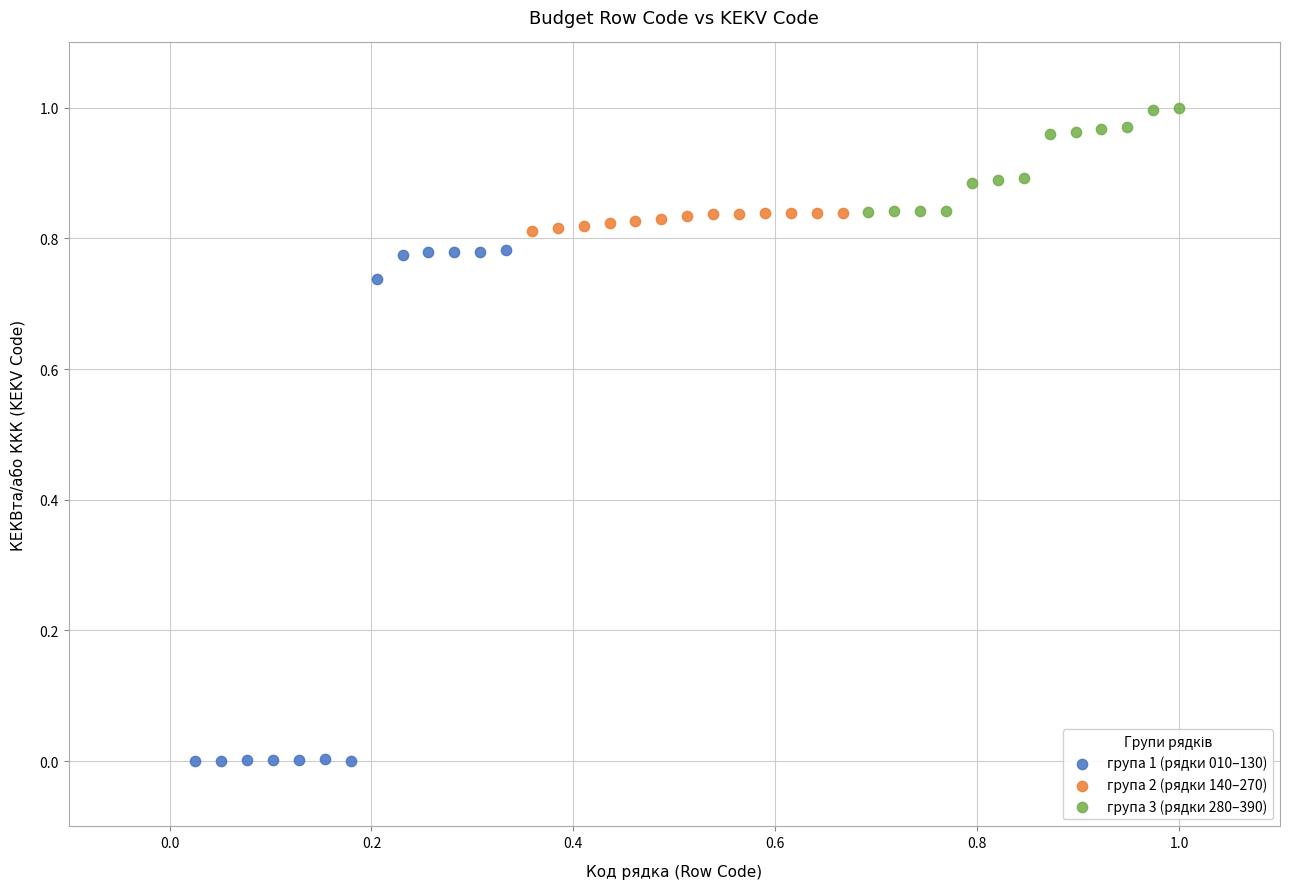

What are all the series names shown in the legend?

група 1 (рядки 010–130), група 2 (рядки 140–270), група 3 (рядки 280–390)